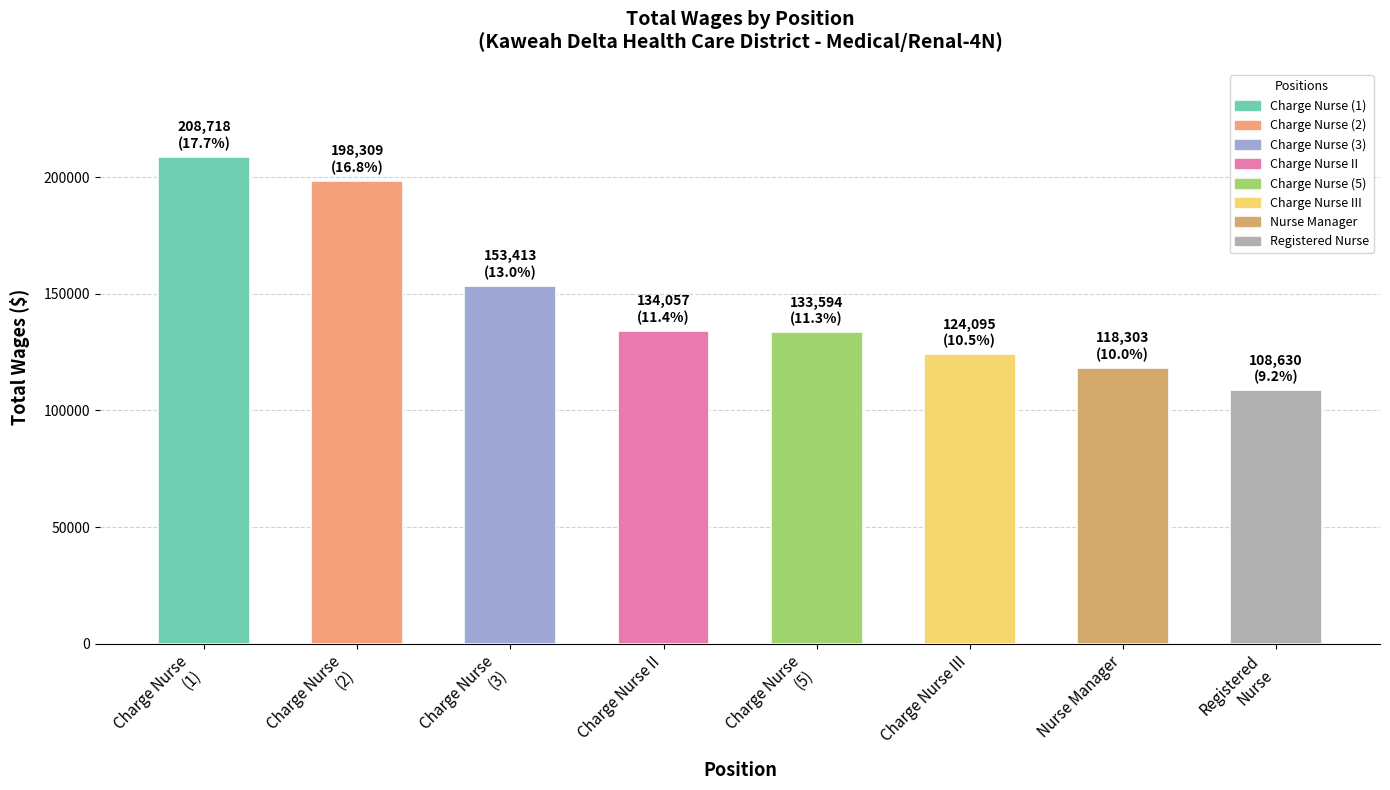

Read the value at Charge Nurse (2).

198309